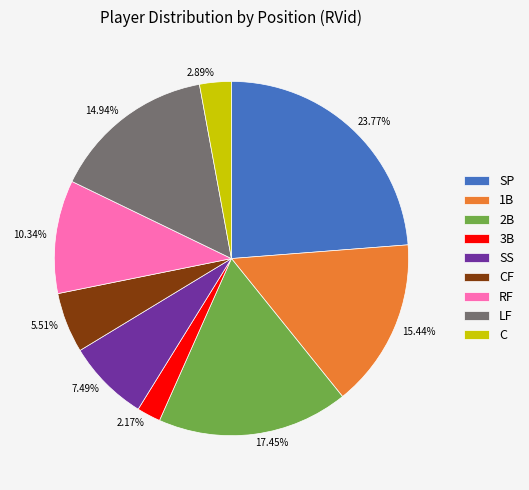

Do 2.17% and 23.77% together represent more than half of the pie?

No